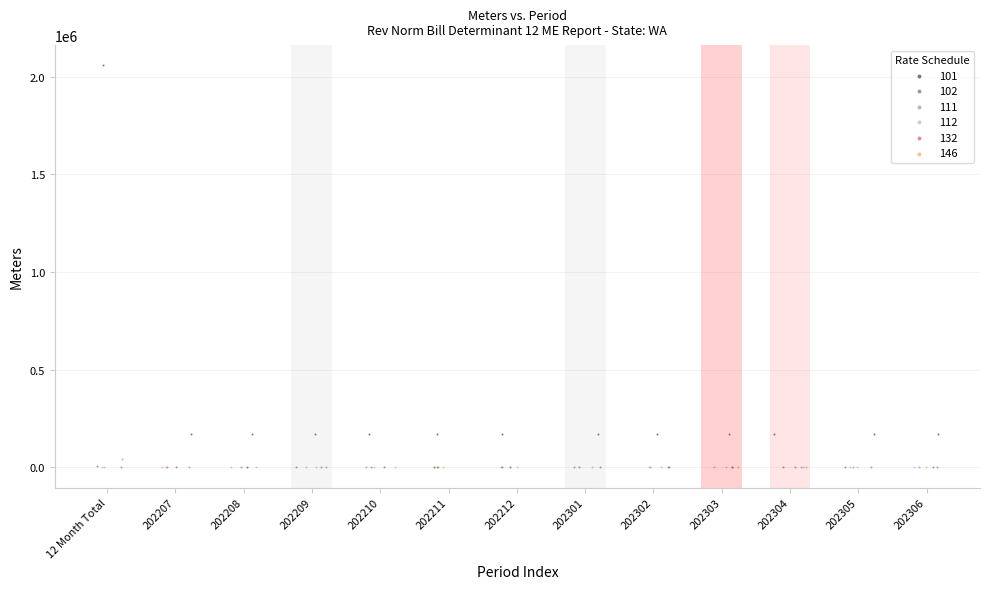

Which series has the widest spread of Y values?

101